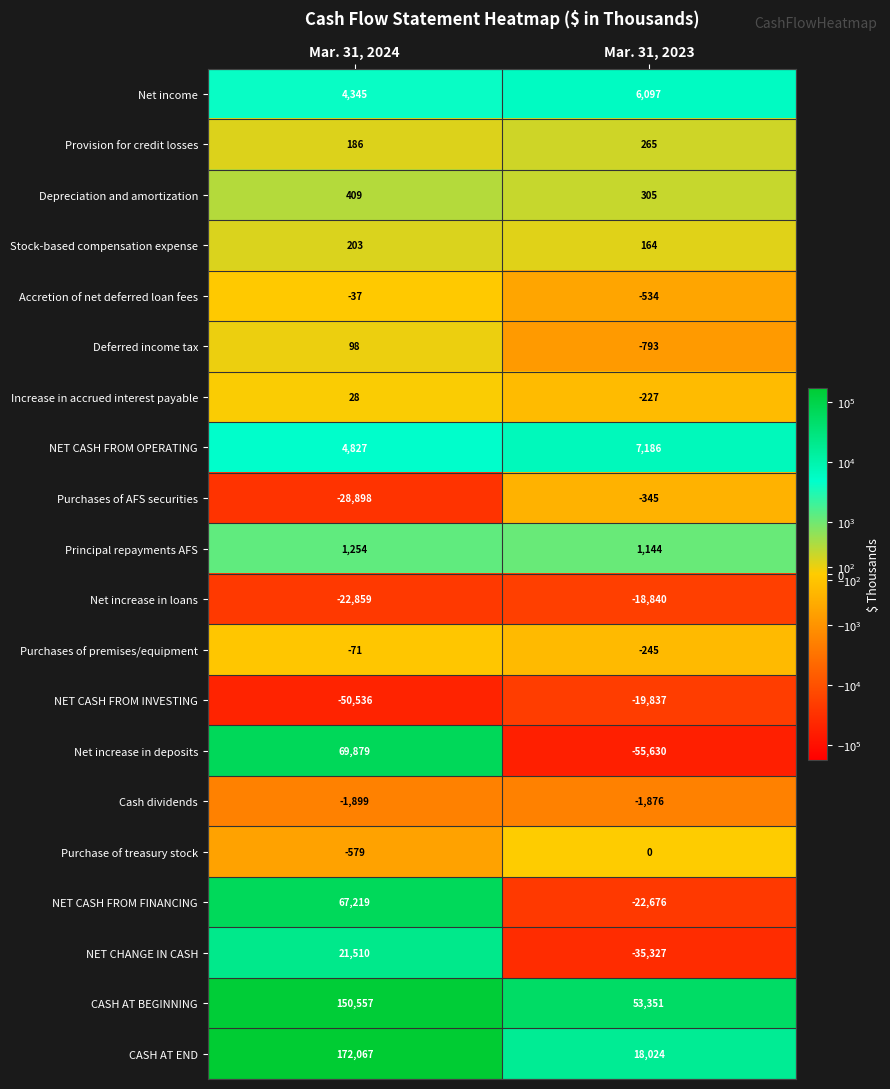

Is it true that Net increase in loans equals -29904 at Mar. 31, 2023?

False